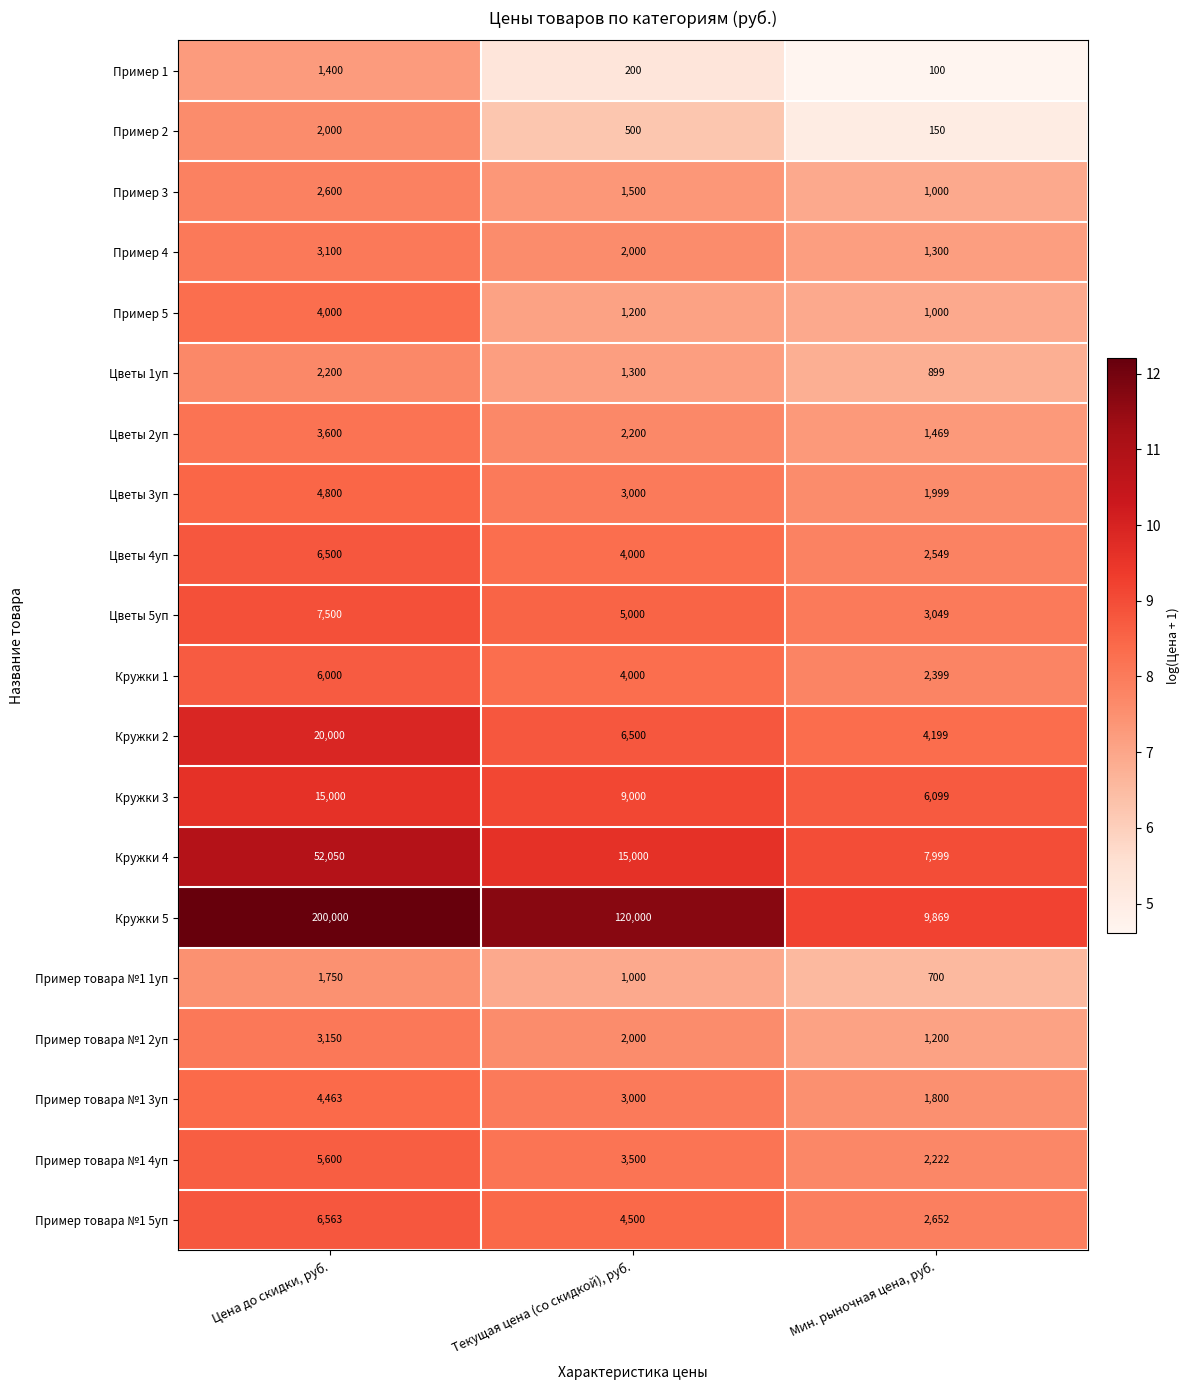

At which category is the sum across all series the highest?

Цена до скидки, руб.